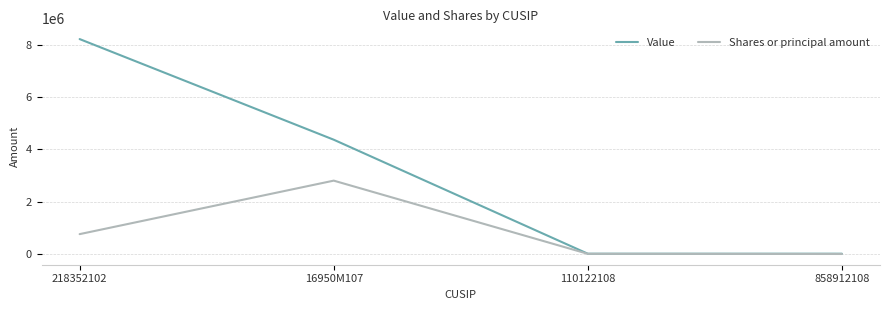

Does the chart display data point markers on the line(s)?

No